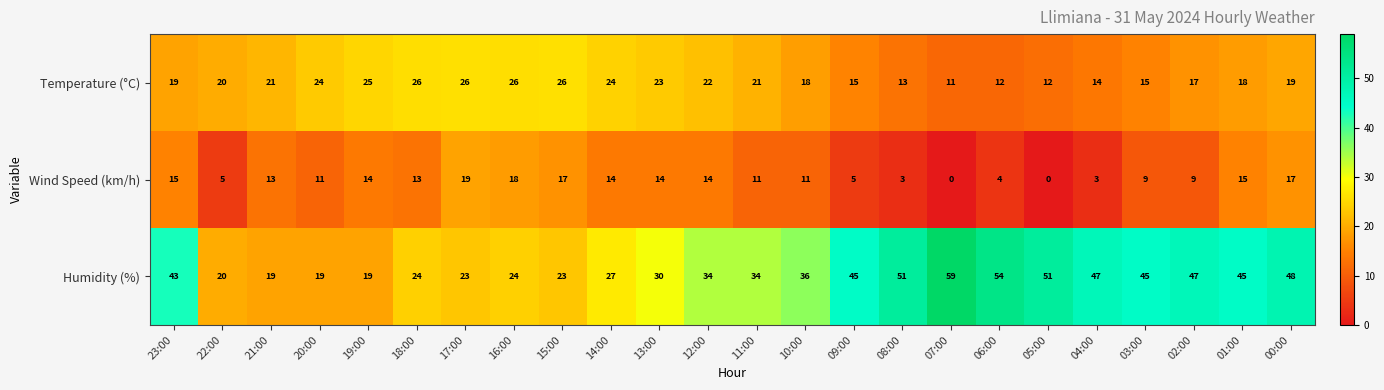

The value of Wind Speed (km/h) at 12:00 is 14. True or false?

True